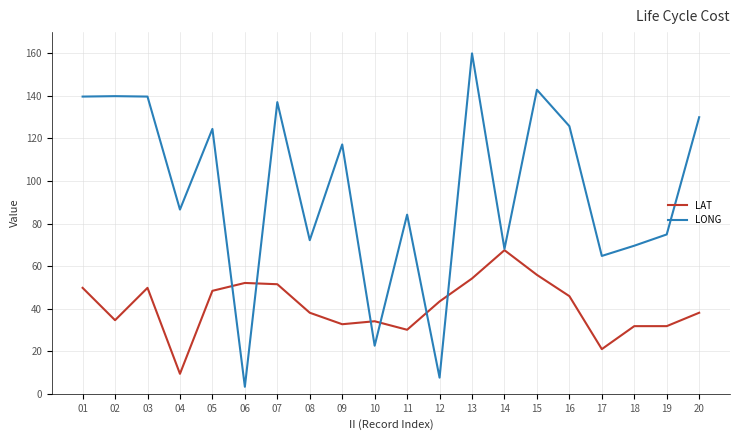

At which category is the sum across all series the highest?

13